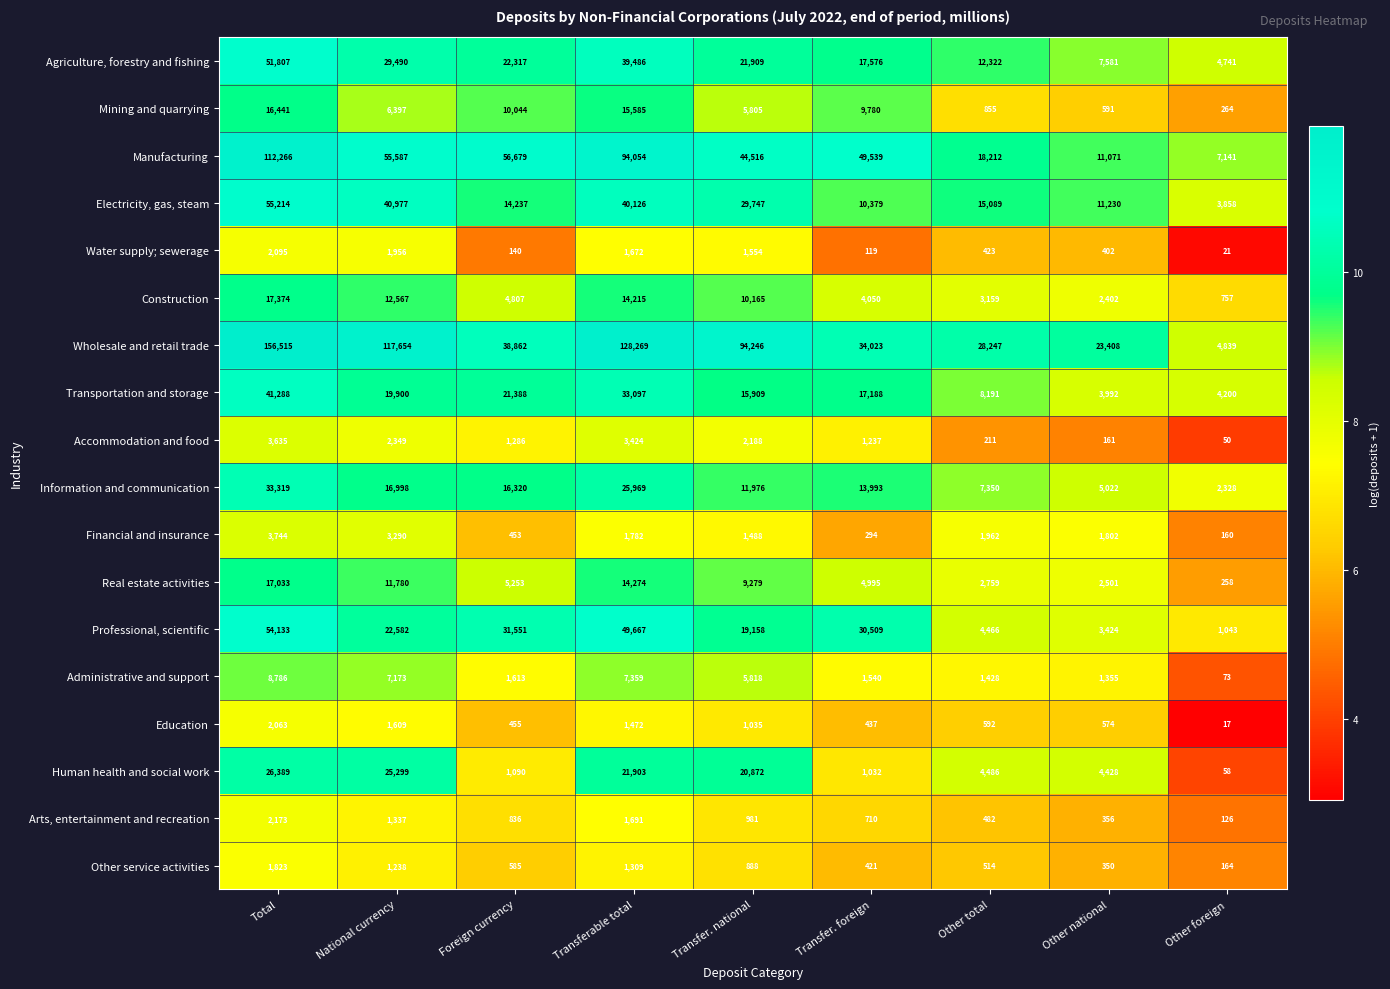

List the series in order of their peak value, highest first.

Wholesale and retail trade, Manufacturing, Electricity, gas, steam, Professional, scientific, Agriculture, forestry and fishing, Transportation and storage, Information and communication, Human health and social work, Construction, Real estate activities, Mining and quarrying, Administrative and support, Financial and insurance, Accommodation and food, Arts, entertainment and recreation, Water supply; sewerage, Education, Other service activities